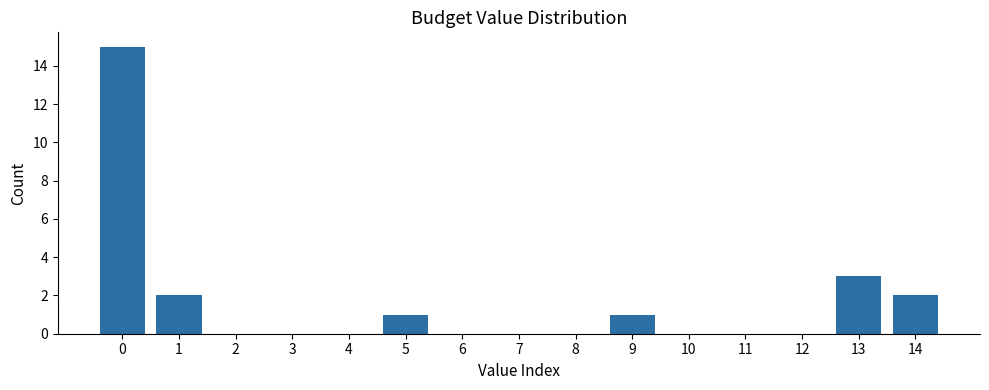

Reading left to right, extract all data points from this chart.

0=15	1=2	2=0	3=0	4=0	5=1	6=0	7=0	8=0	9=1	10=0	11=0	12=0	13=3	14=2